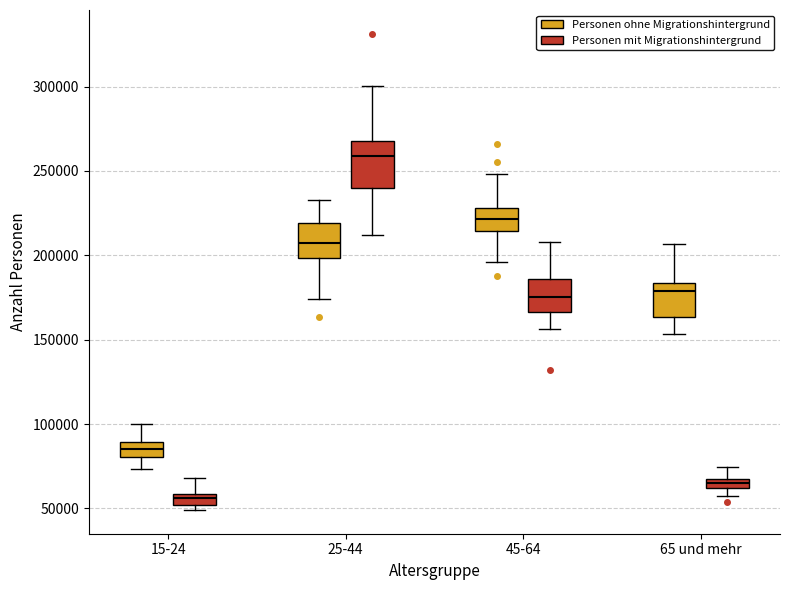

Which box's median line is the lowest?

15-24 (Personen mit Migrationshintergrund)